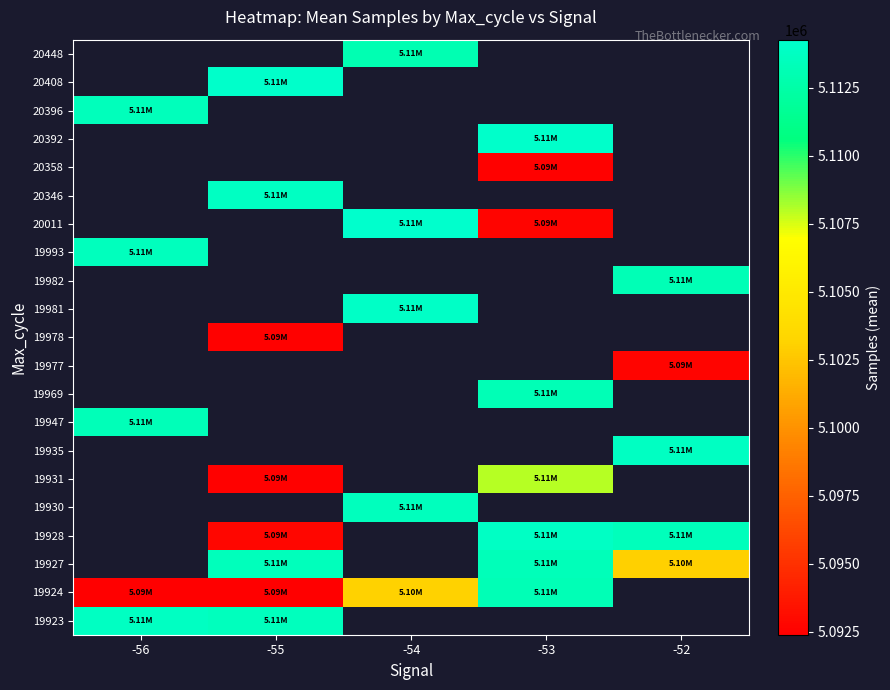

What is the greatest value displayed?

5114277.0